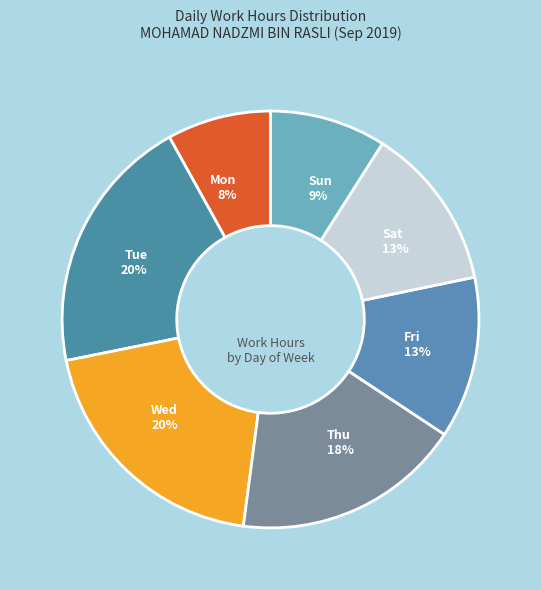

Is it true that Thu is 10% of the pie?

False